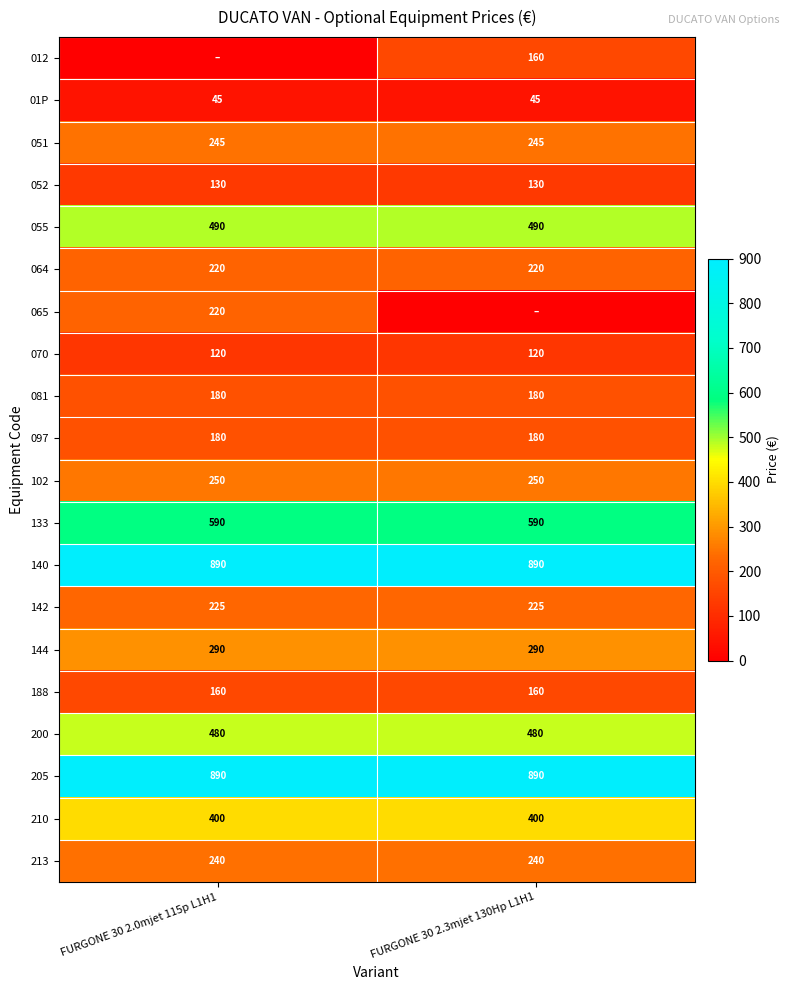

Is the value of 051 at FURGONE 30 2.3mjet 130Hp L1H1 greater than the value of 102 at FURGONE 30 2.3mjet 130Hp L1H1?

No